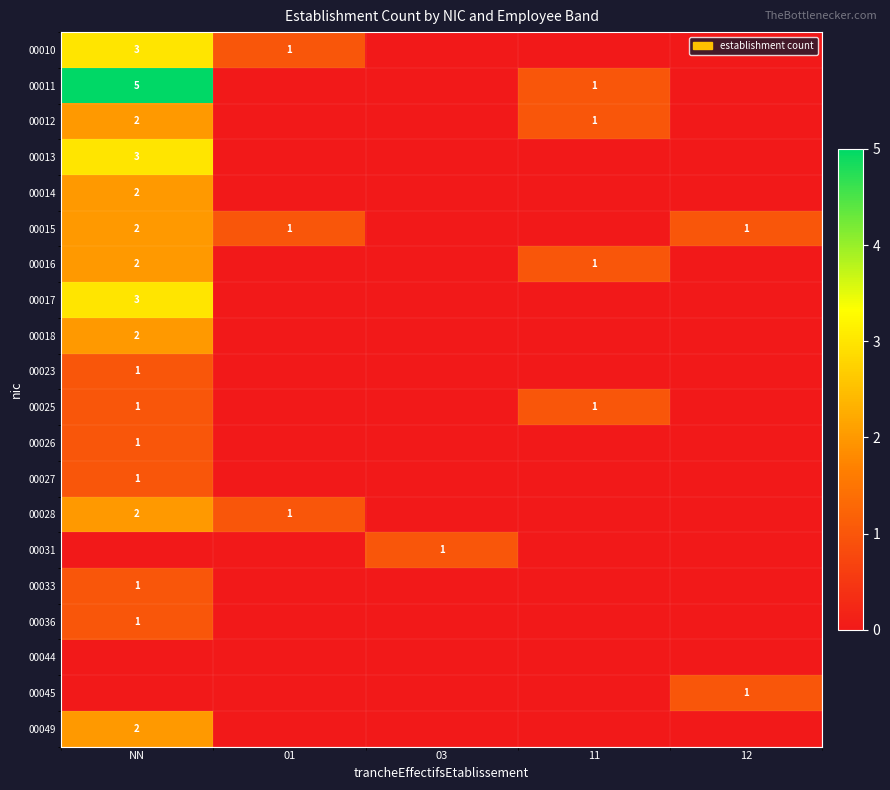

What is the total value across all series at 01?

3